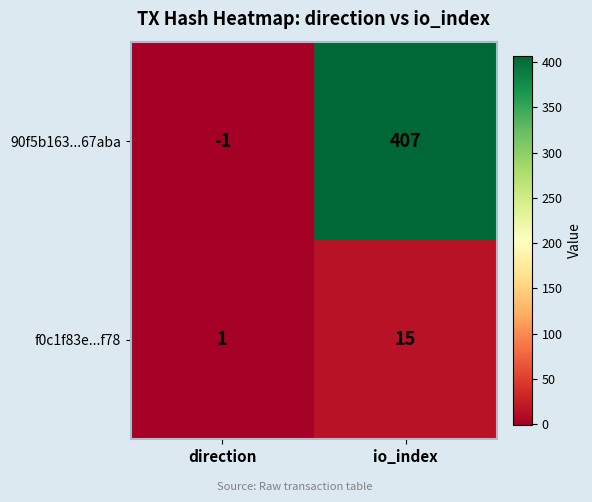

Where is 90f5b163...67aba nearest to the value 203?

direction